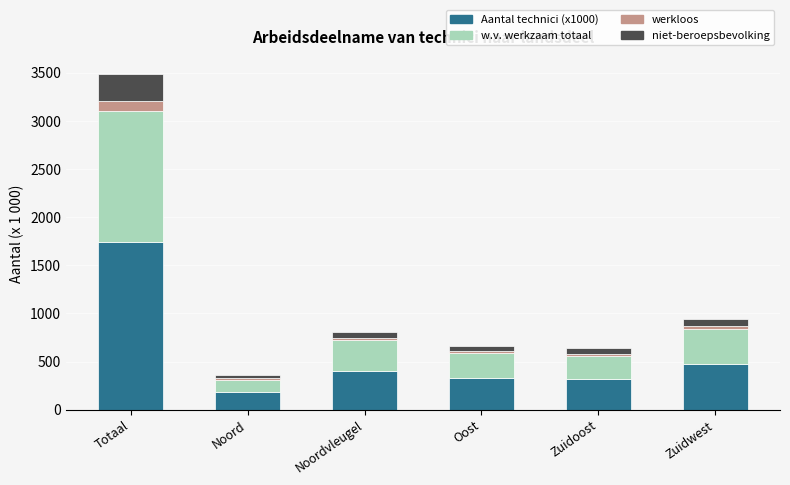

What is the maximum value for Aantal technici (x1000)?

1744